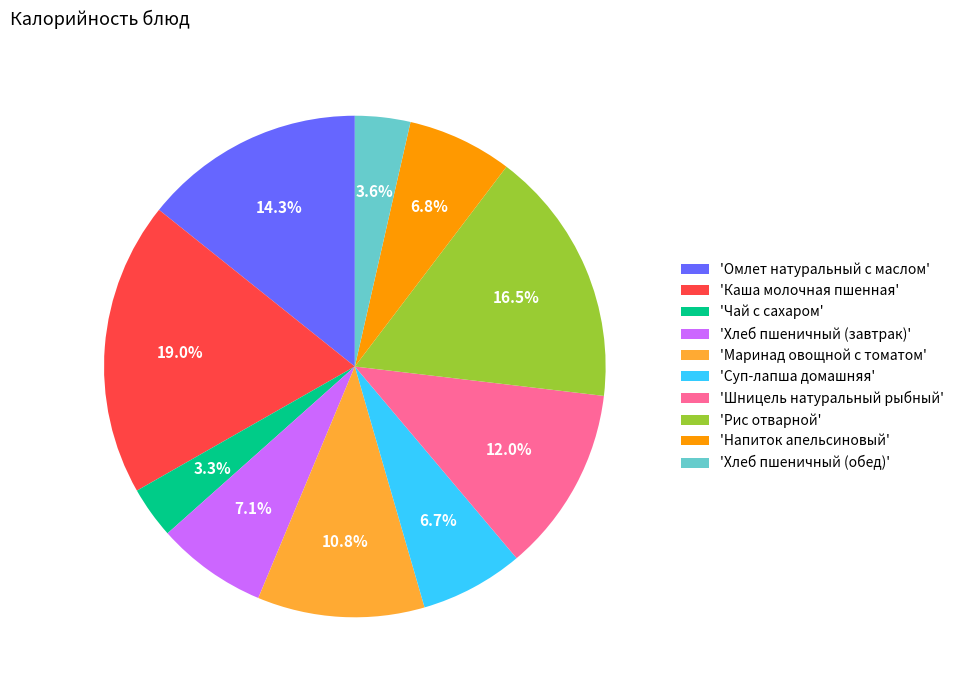

Approximately how many times larger is the value at 'Омлет натуральный с маслом' compared to 'Хлеб пшеничный (завтрак)'?

2.0